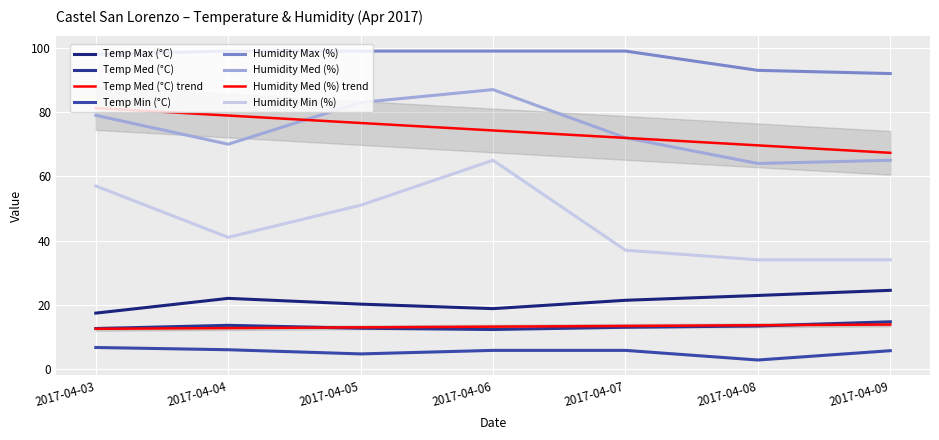

Which series changed the most between 2017-04-04 and 2017-04-08?

Humidity Min (%)